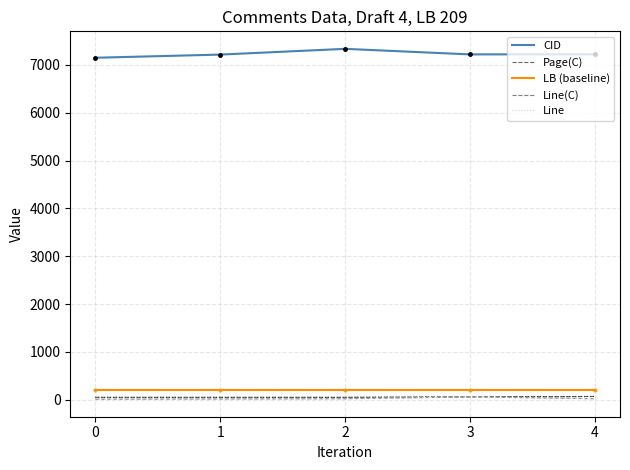

What is the average value of the CID series?

7227